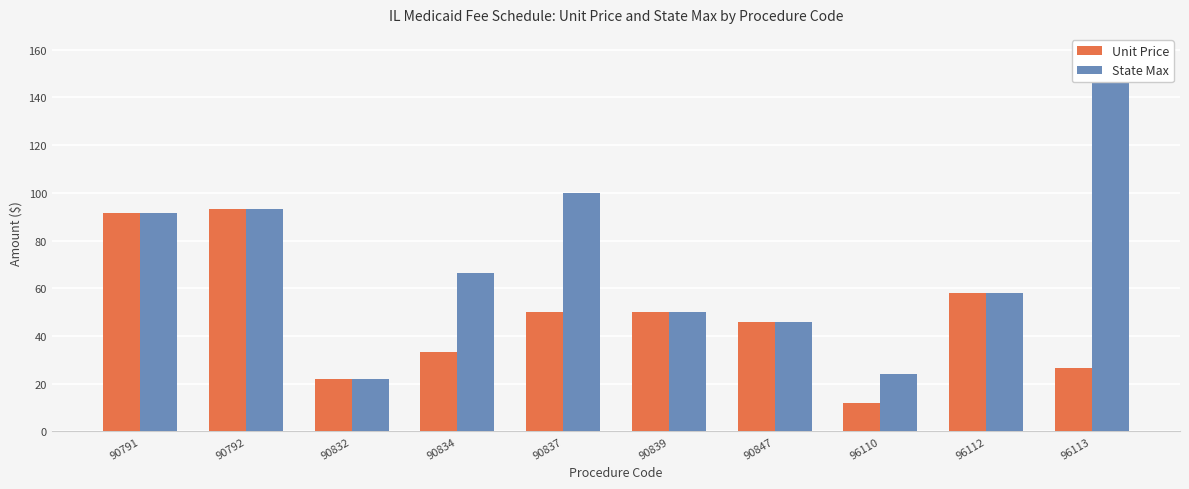

Between 90847 and 90791, which is larger?

90791